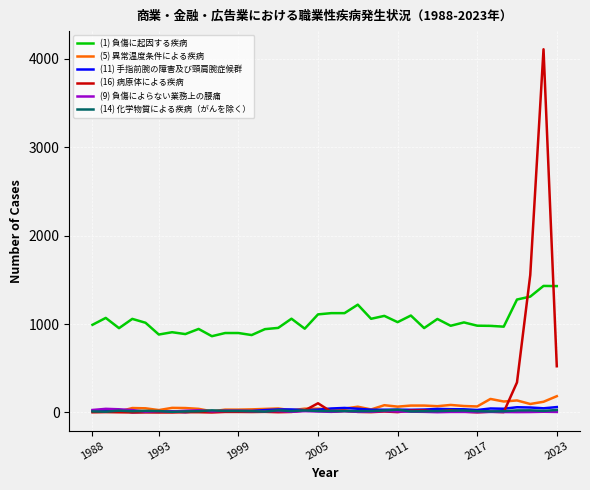

Which series has the largest range (max minus min)?

(16) 病原体による疾病